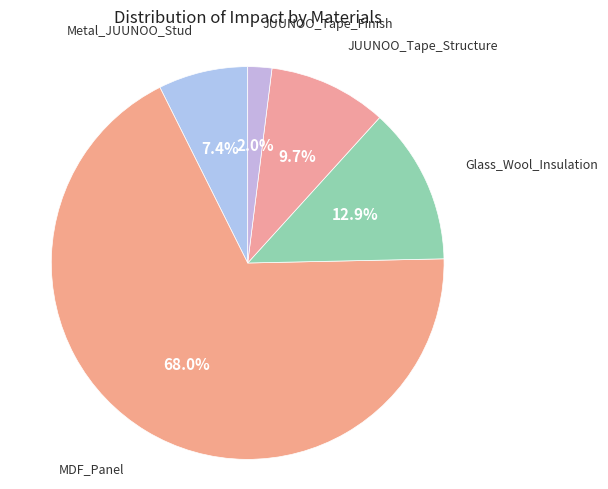

How many slices are in this pie chart?

5